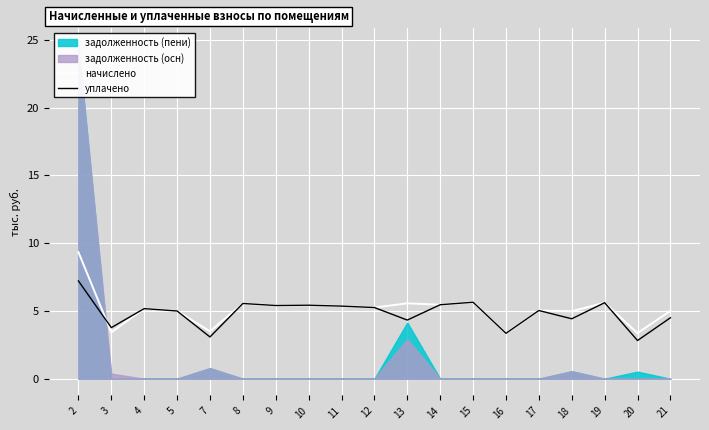

The начислено series shows 5.2 at 4. True or false?

True